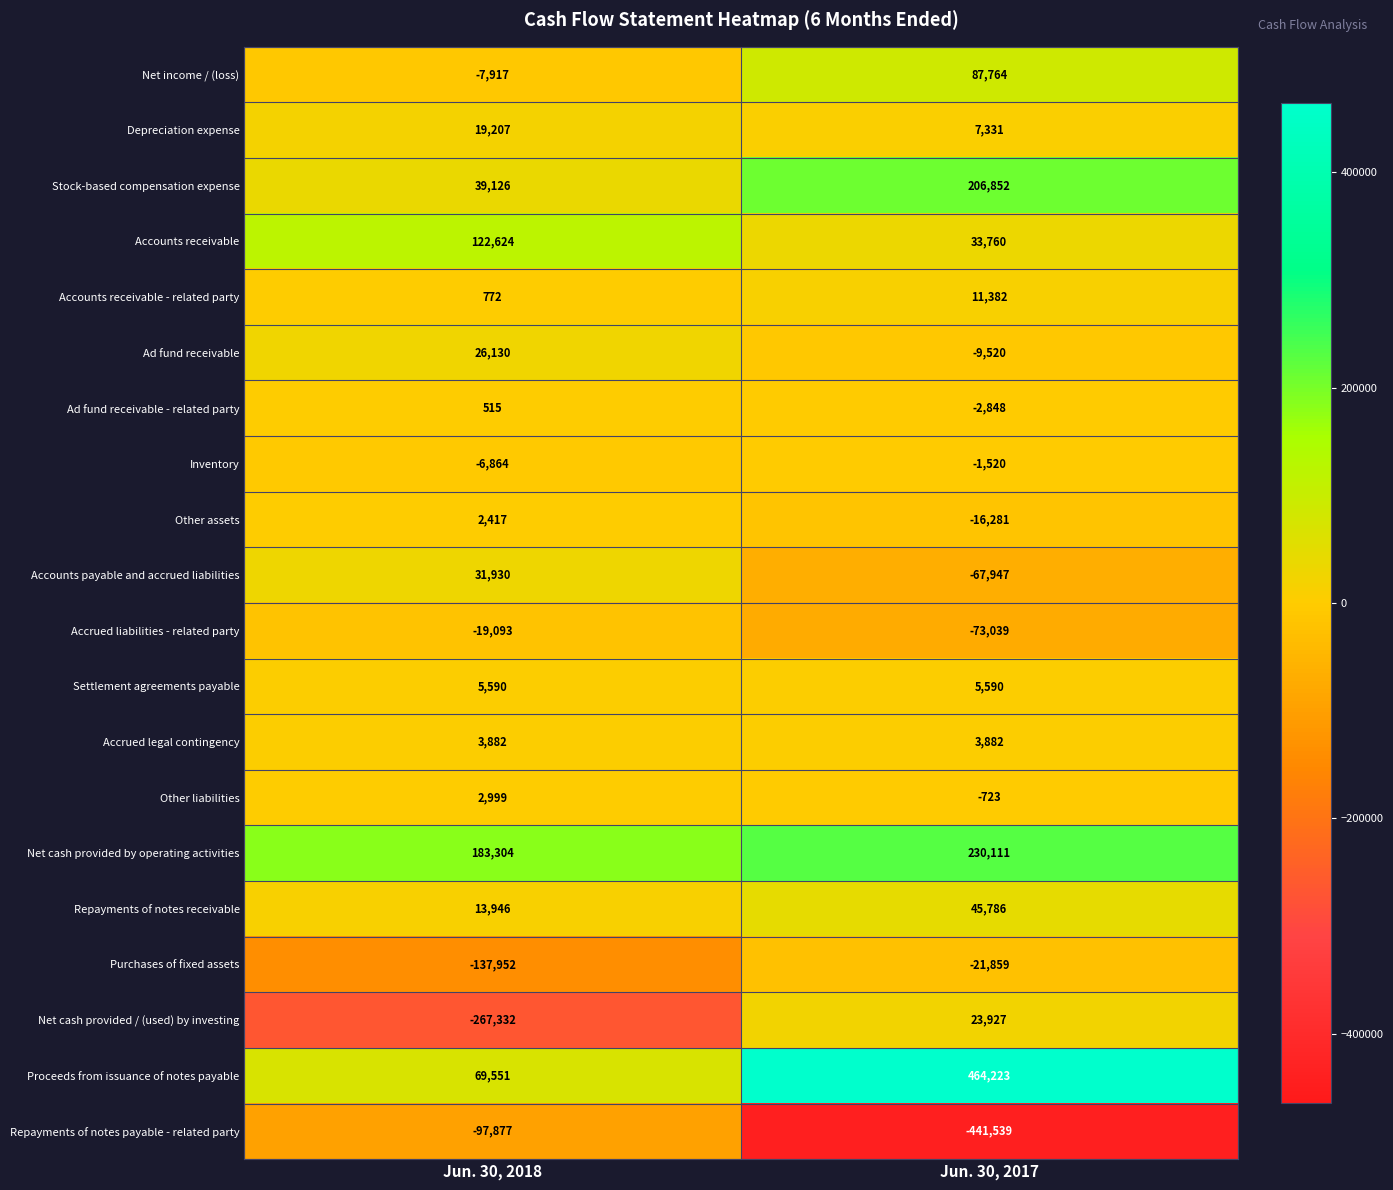

The Proceeds from issuance of notes payable series shows 303925 at Jun. 30, 2017. True or false?

False